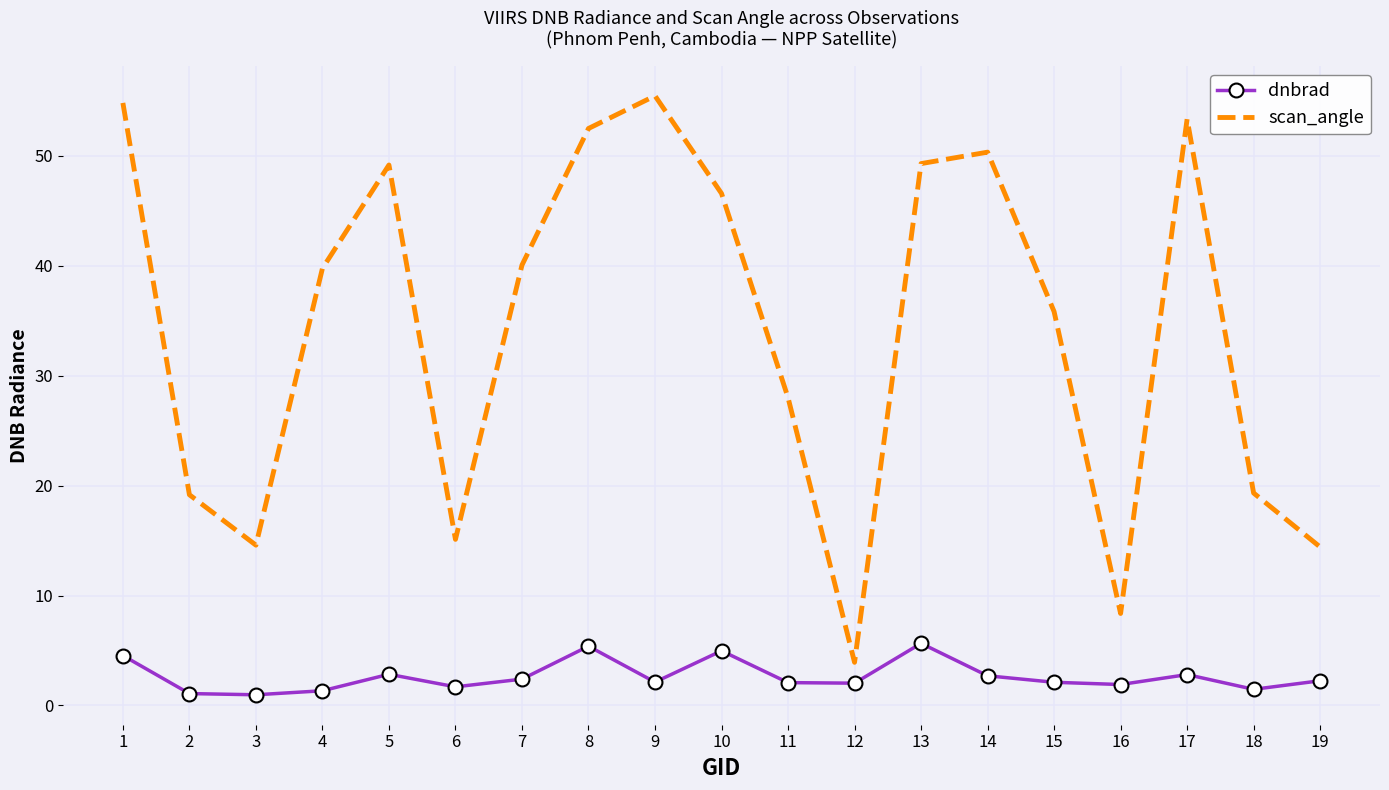

What is the maximum value for scan_angle?

55.5